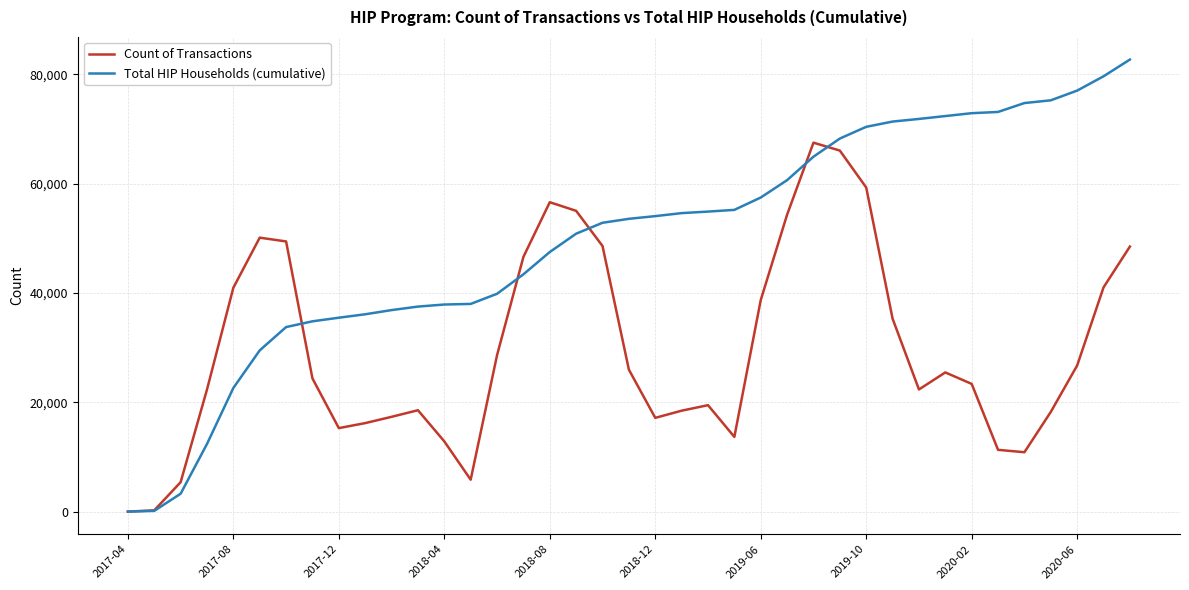

Which series has the largest total across all categories?

Total HIP Households (cumulative)